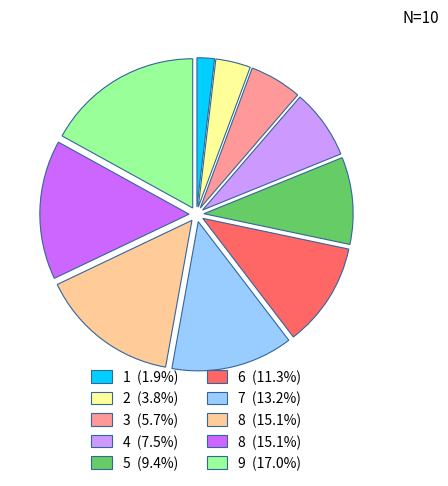

Is there a majority slice in this chart?

No